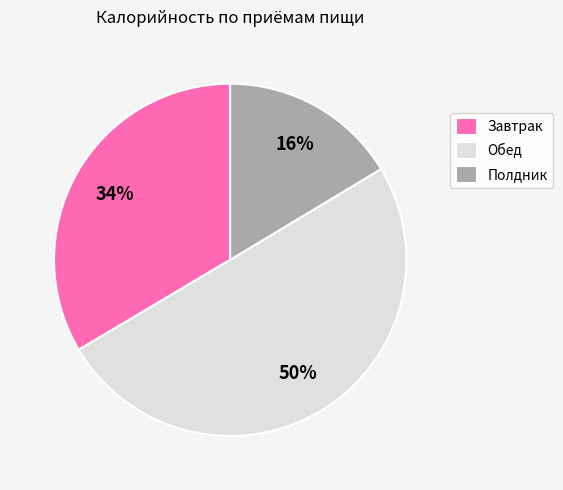

Does Полдник represent more than half of the total?

No